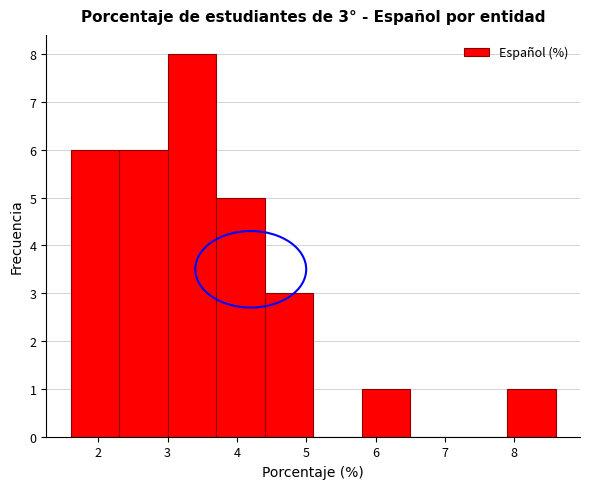

Over which range of the x-axis is the bar tallest?

3.0 to 3.7